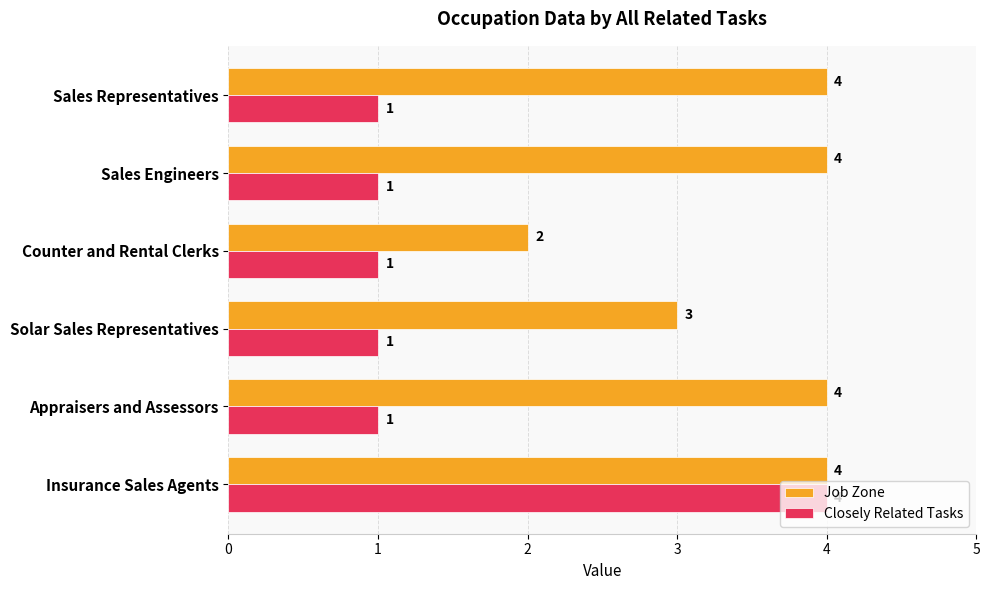

What is the maximum value for Closely Related Tasks?

4